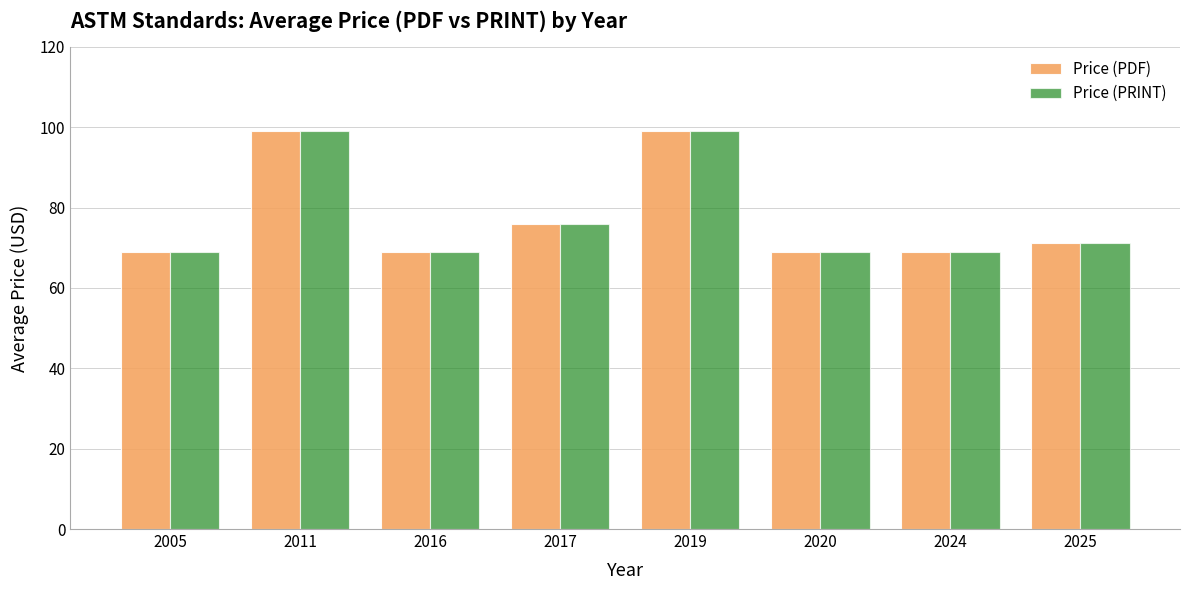

What is the difference between the second highest and second lowest values in the Price (PRINT) series?

30.0